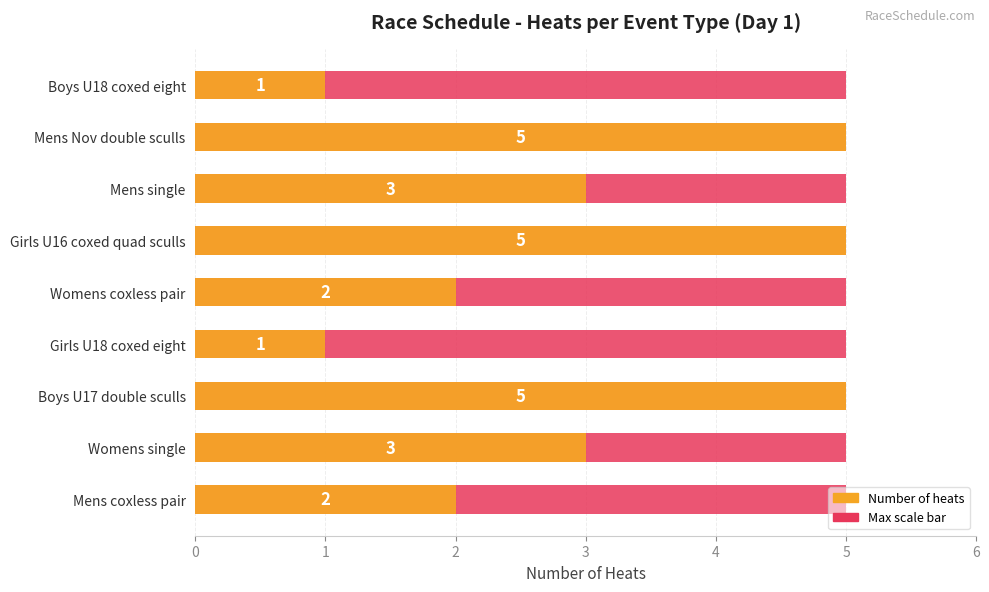

What is the sum of the Number of heats values at 1 and 0?

5.0